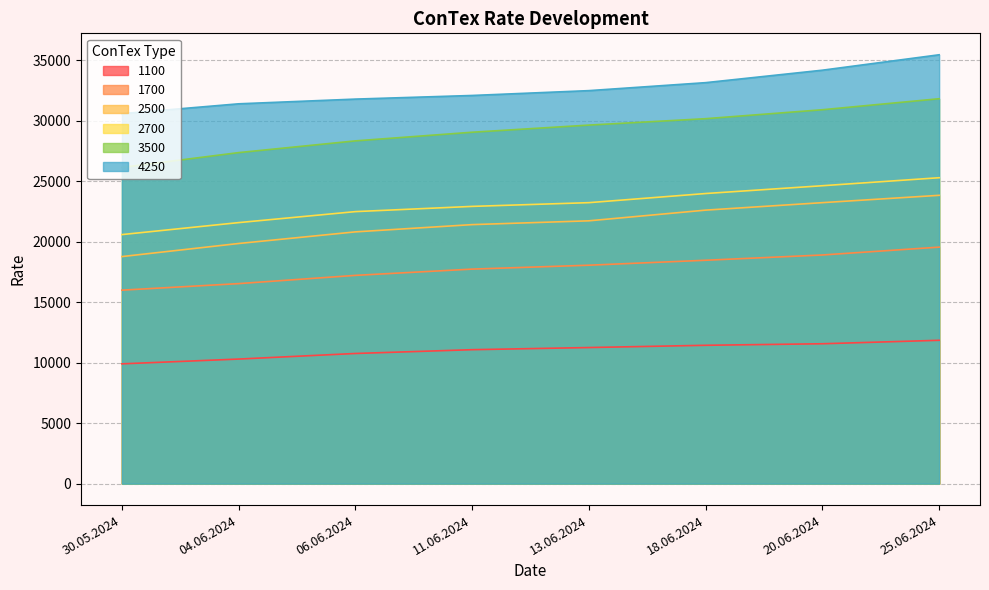

True or false: 2500 has more than 2 interior local peaks.

False